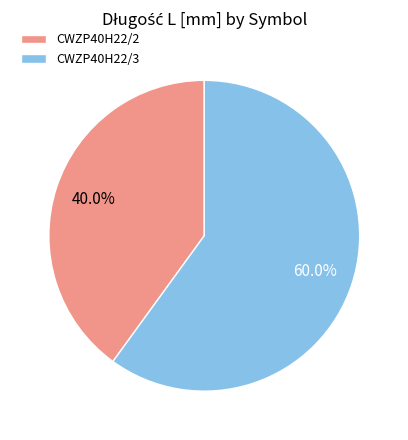

Between CWZP40H22/2 and CWZP40H22/3, which is larger?

CWZP40H22/3